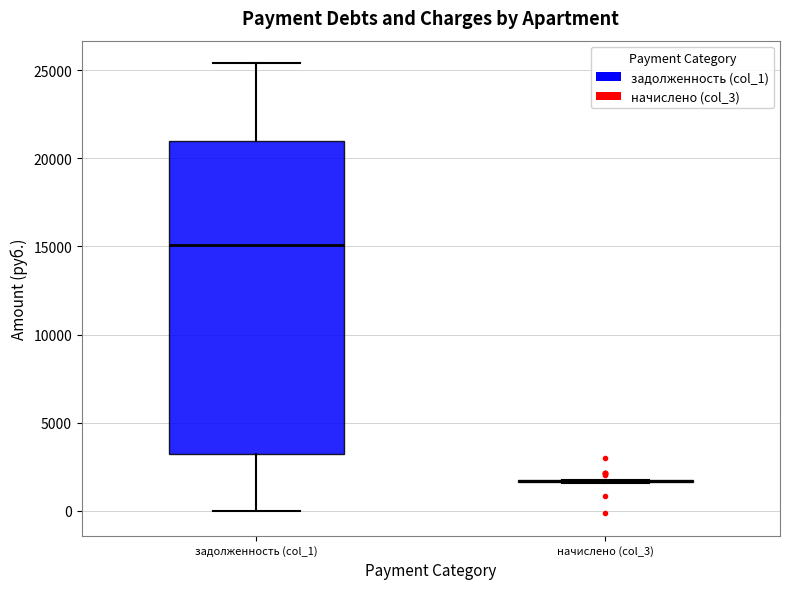

Where is the upper edge of the box for задолженность (col_1) on the y-axis? The values are not printed on the chart, so give them approximately, as read against the axis.

21000